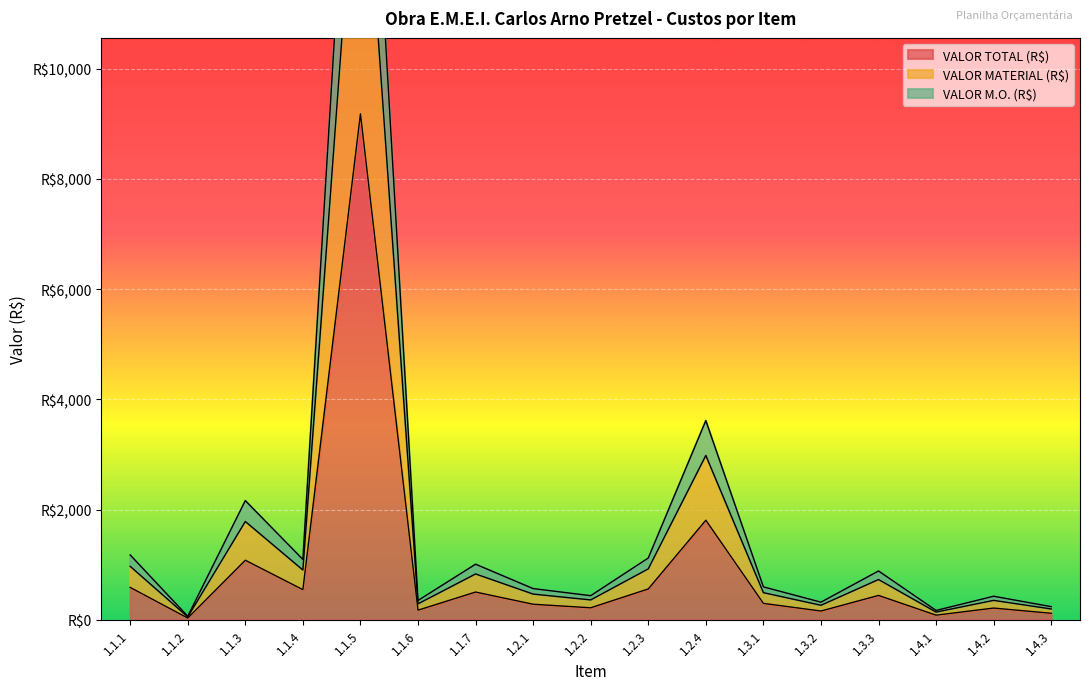

At how many categories does at least one series exceed 3761?

1